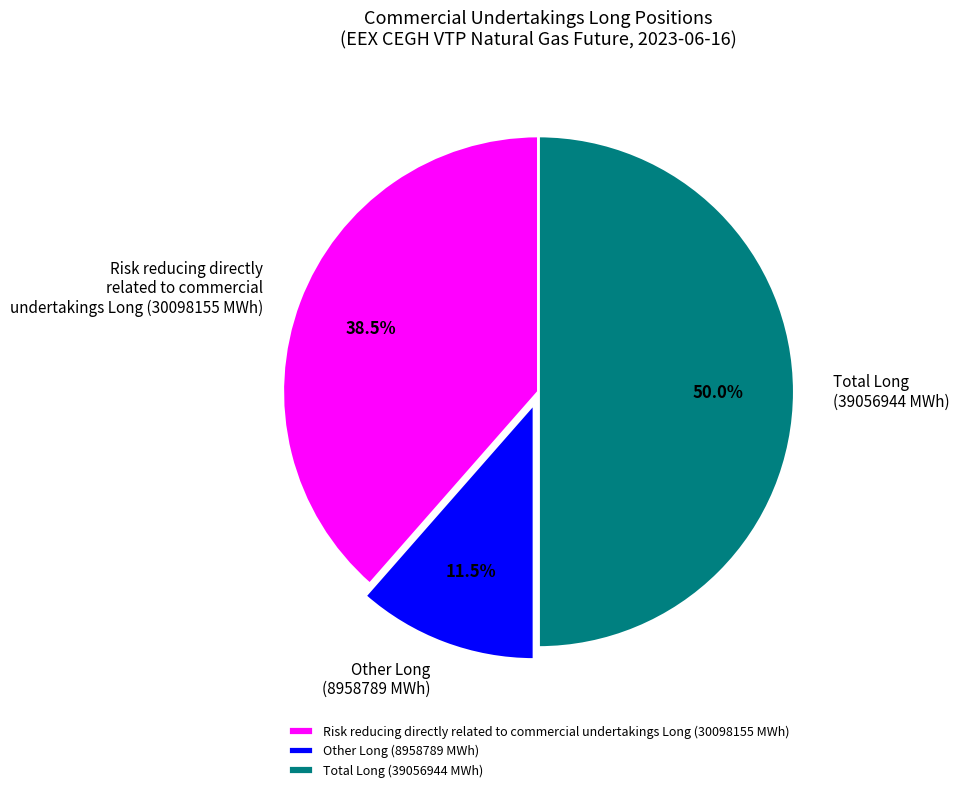

Which has a higher value, Risk reducing directly related to commercial undertakings Long (30098155 MWh) or Other Long (8958789 MWh)?

Risk reducing directly related to commercial undertakings Long (30098155 MWh)